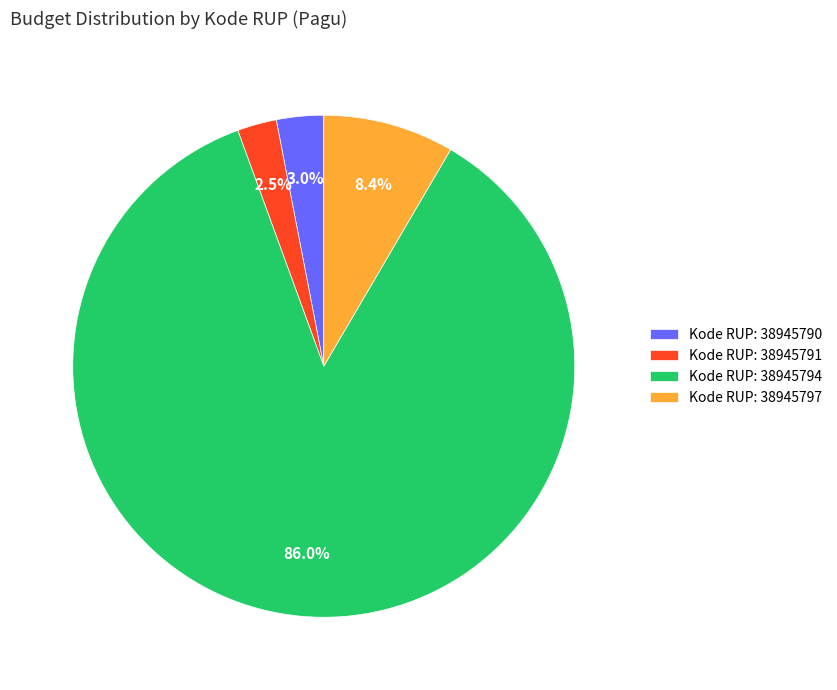

Which category has the biggest portion of the pie?

Kode RUP: 38945794